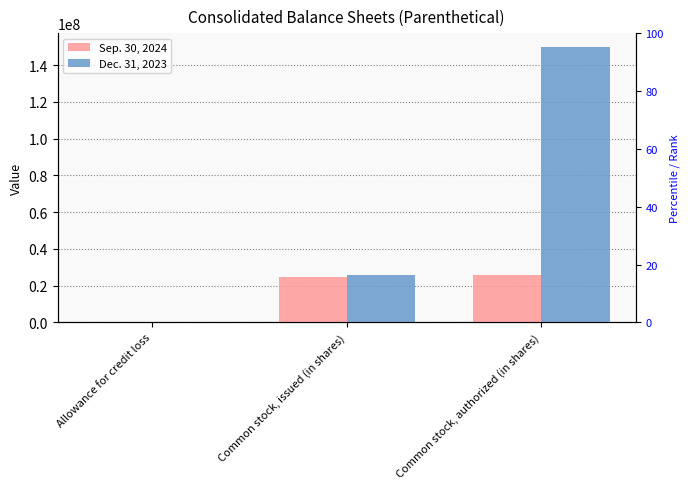

Reading left to right, what are all the values shown in this chart?

Sep. 30, 2024: 2261	24510076	25721957
Dec. 31, 2023: 2499	25721957	150000000